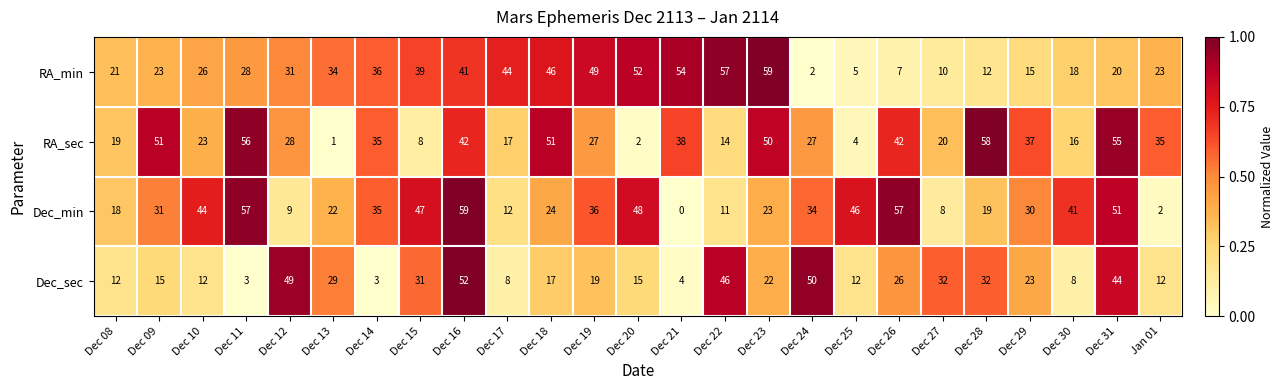

What is the difference between the Dec_sec values at Dec 16 and Dec 27?

20